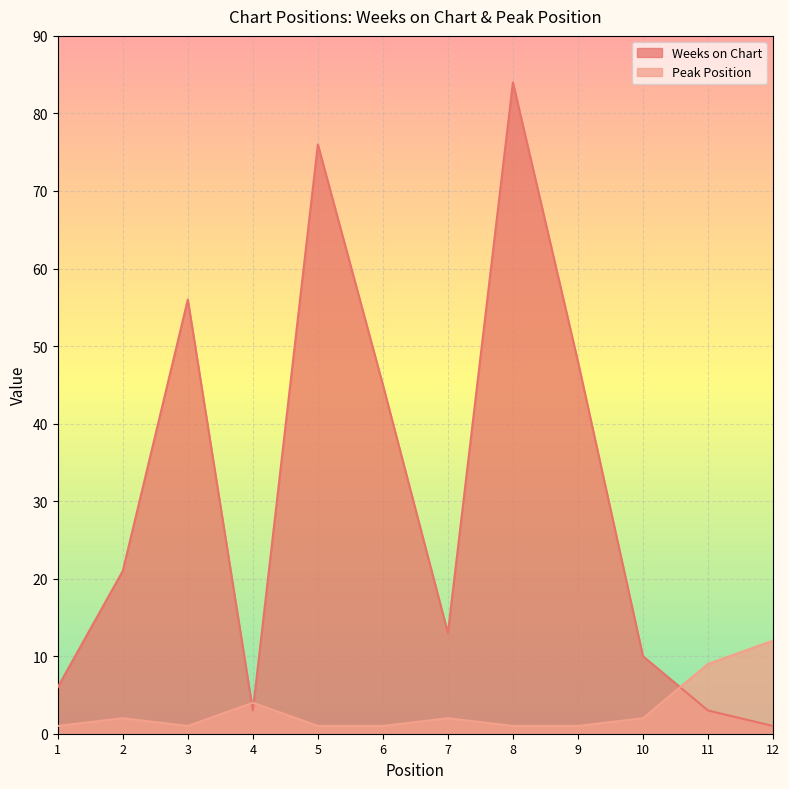

True or false: Weeks on Chart has a value of 76 at 5.

True